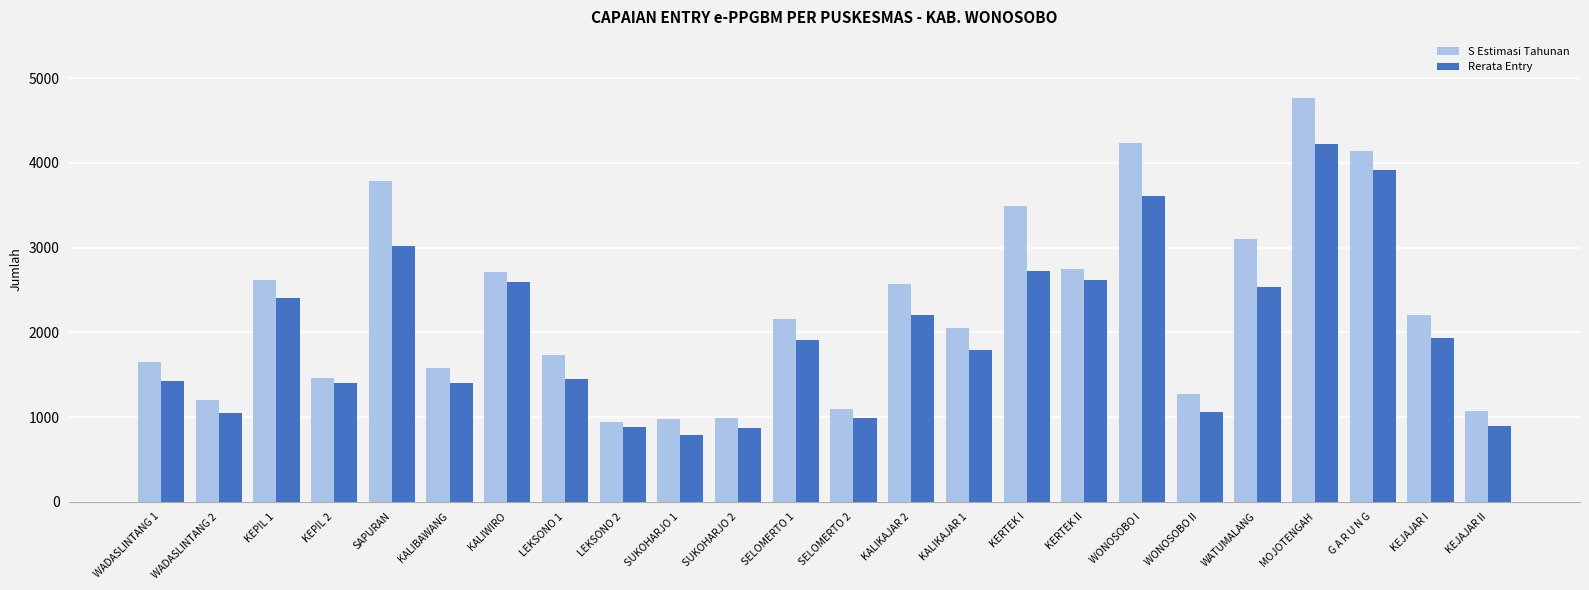

What is the lowest value of the S Estimasi Tahunan series?

946